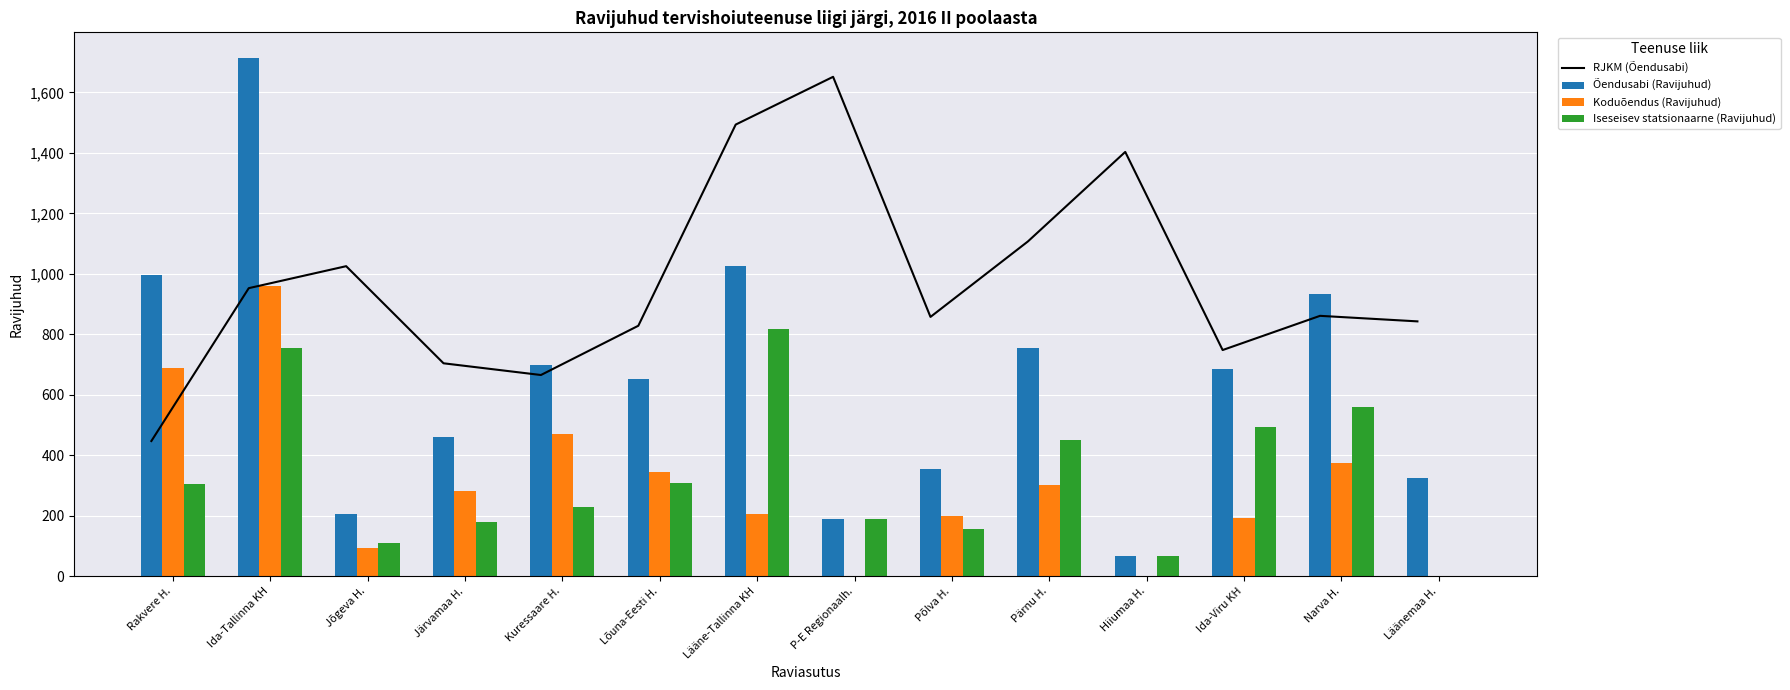

Where is Iseseisev statsionaarne (Ravijuhud) nearest to the value 409?

Pärnu H.